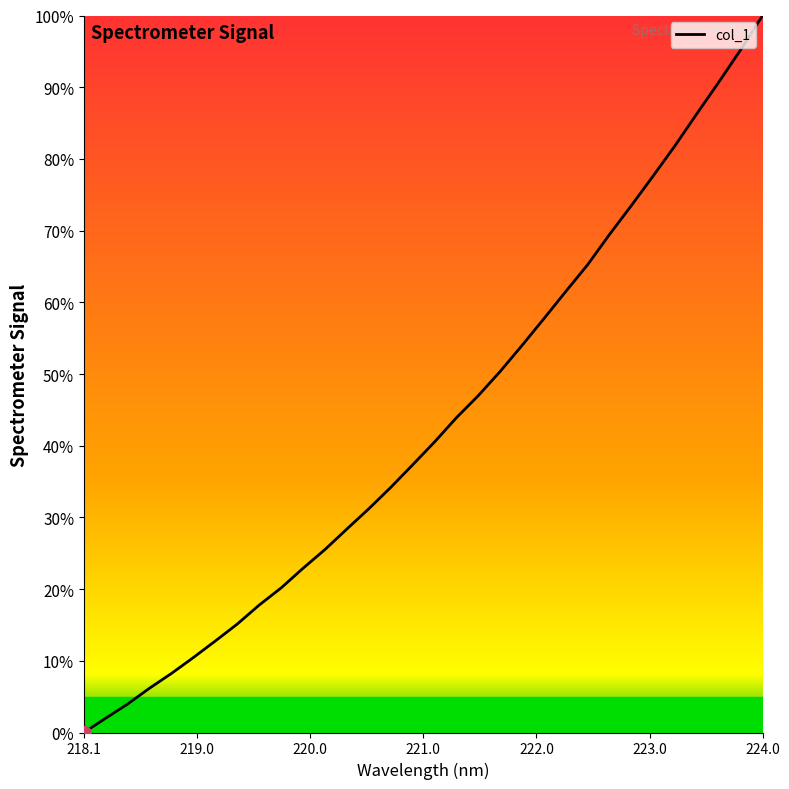

How many positive values are there?

31